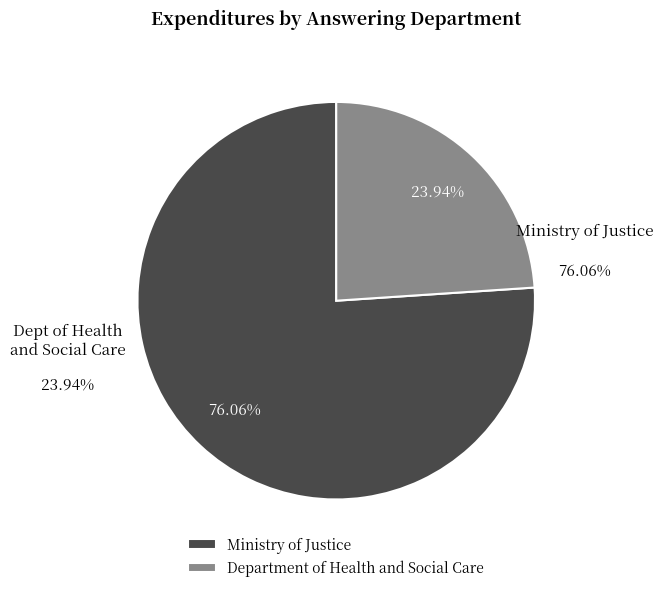

How much of the chart is everything except Ministry of Justice?

23.9%